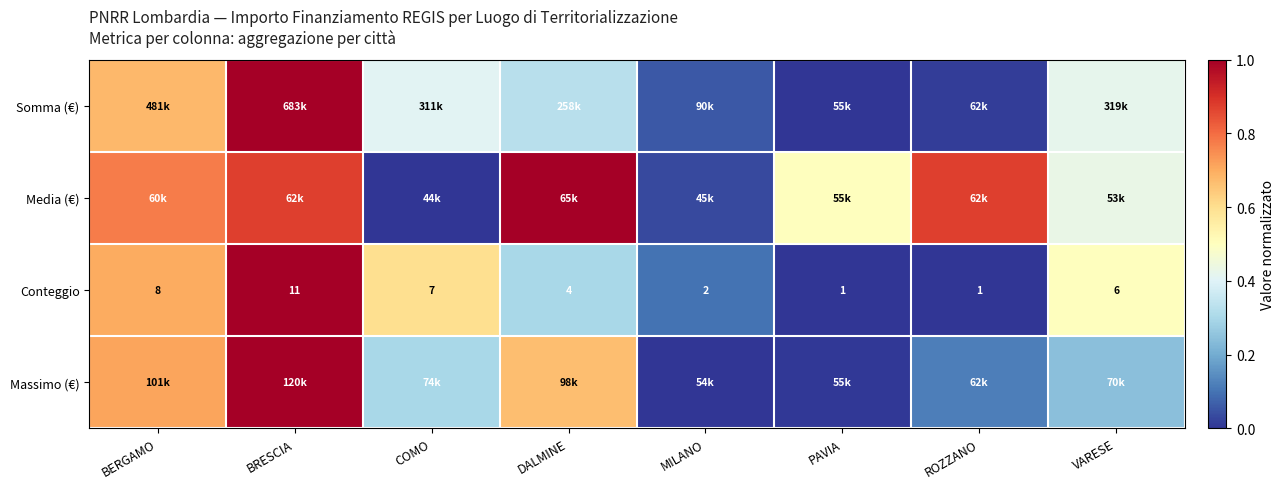

At which category is the sum across all series the highest?

BRESCIA